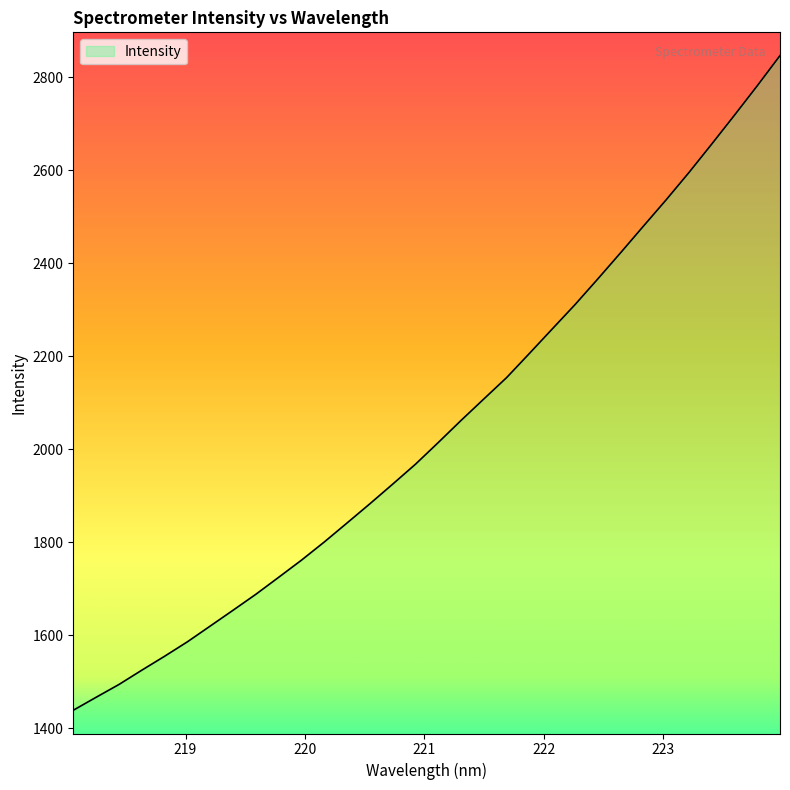

What is the average value?

2044.9